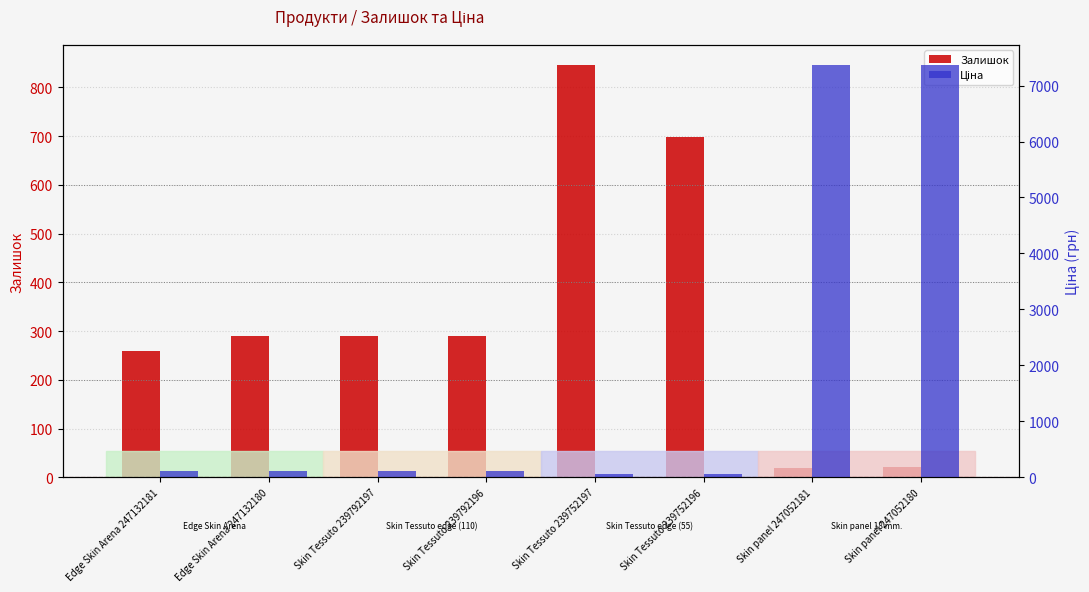

At which label is Ціна closest to 3707?

Edge Skin Arena 247132181